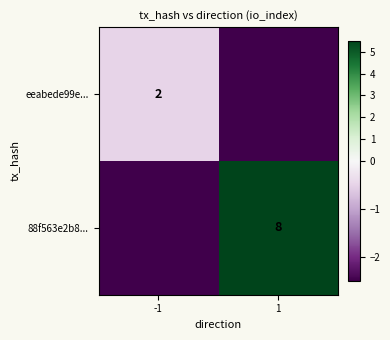

At which category is the sum across all series the highest?

1